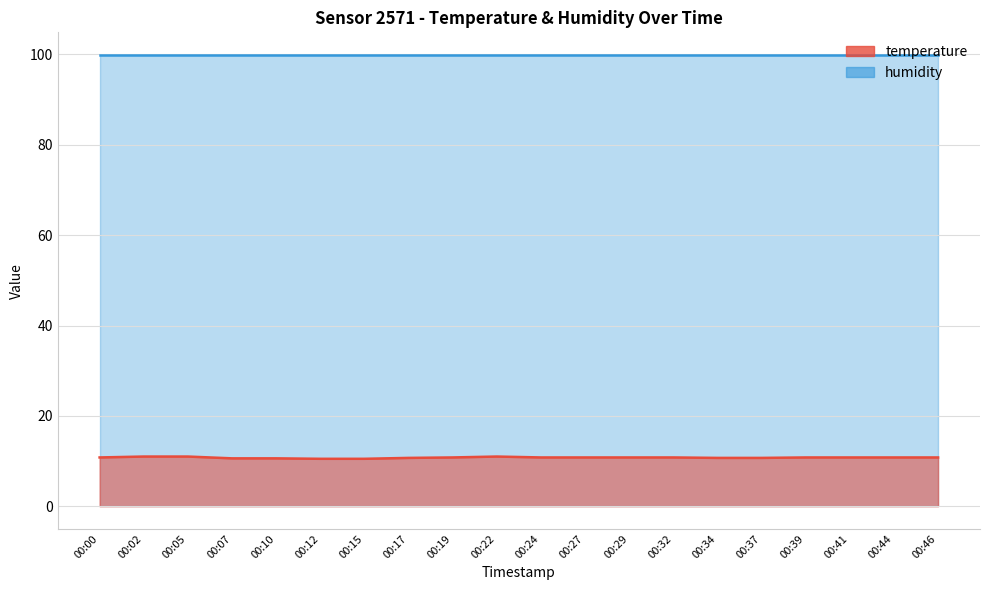

Between 00:46 and 00:32, which is larger?

00:46